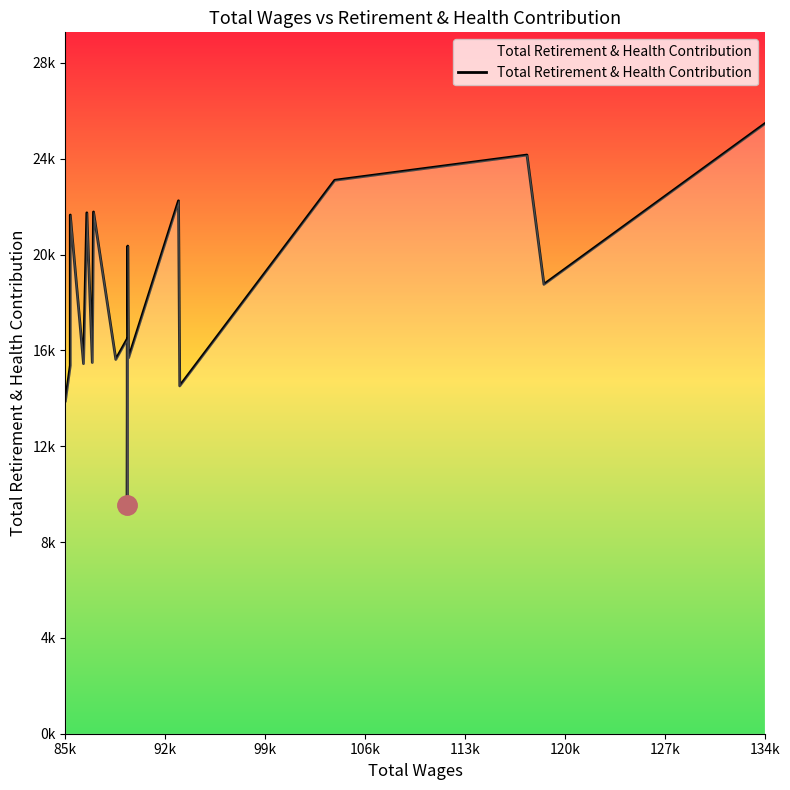

True or false: the data shows 14844 at 16.

False